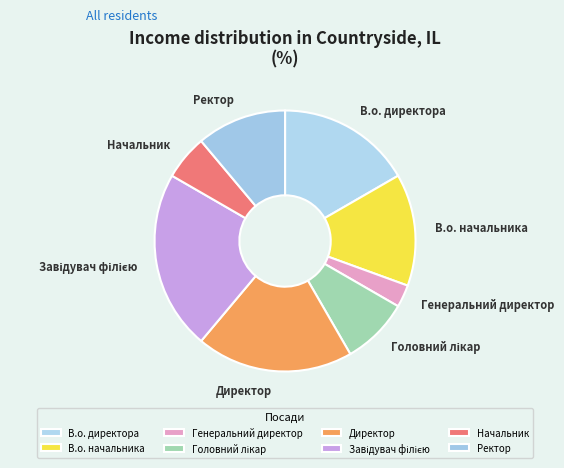

Which category has the smallest portion of the pie?

Генеральний директор